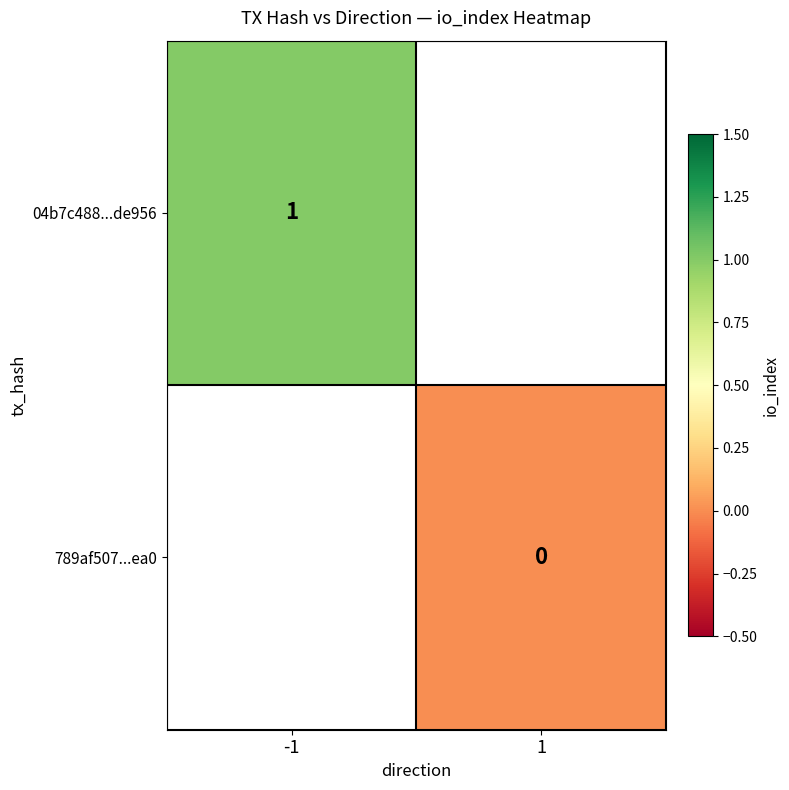

The value of 04b7c488...de956 at -1 is 1. True or false?

True